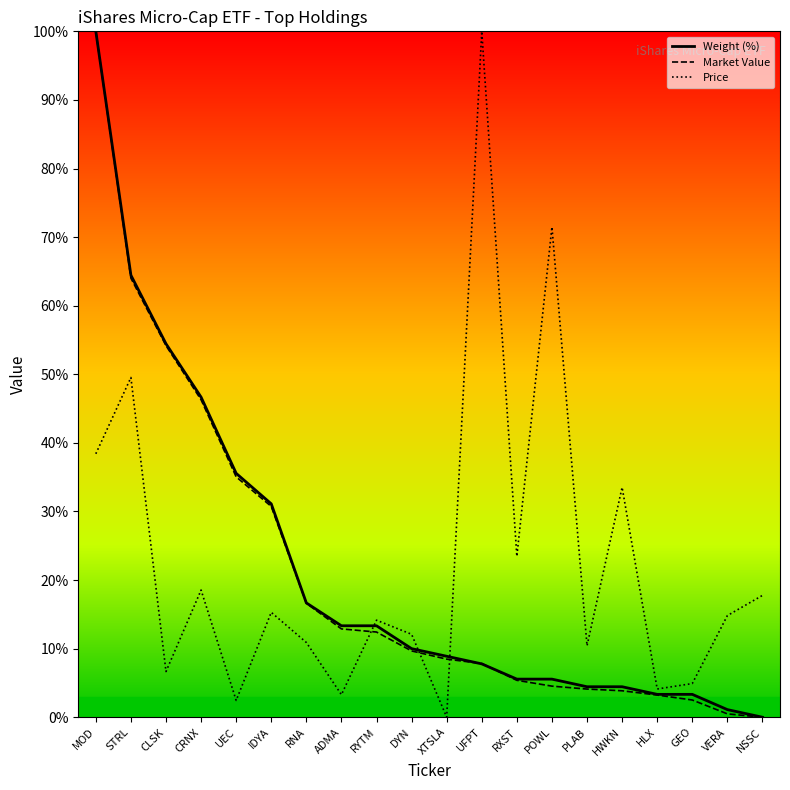

The value of Price at HWKN is 33.5. True or false?

True